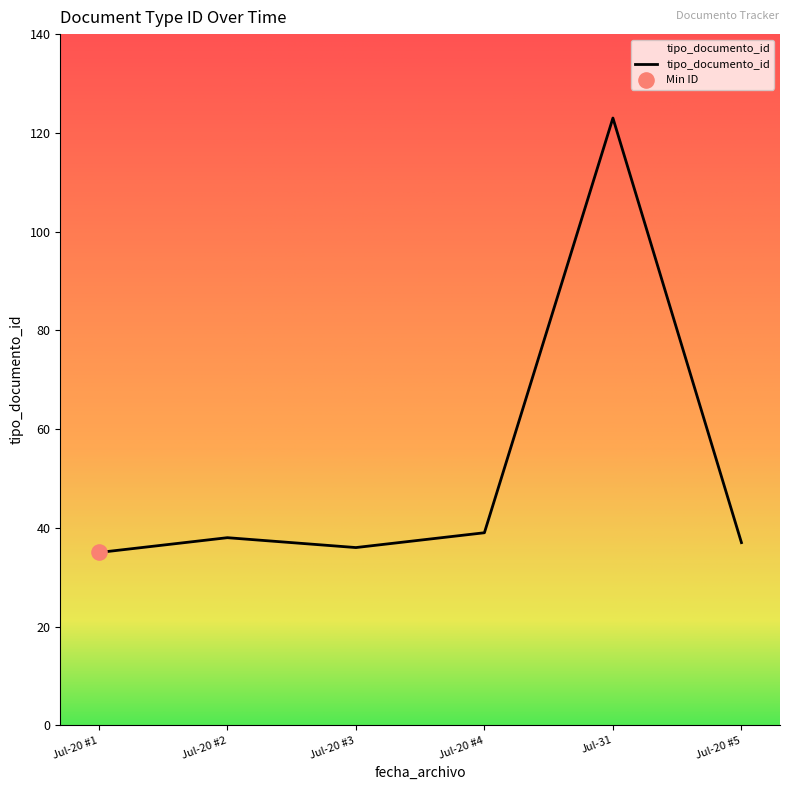

Between Jul-20 #1 and Jul-20 #2, which is larger?

Jul-20 #2